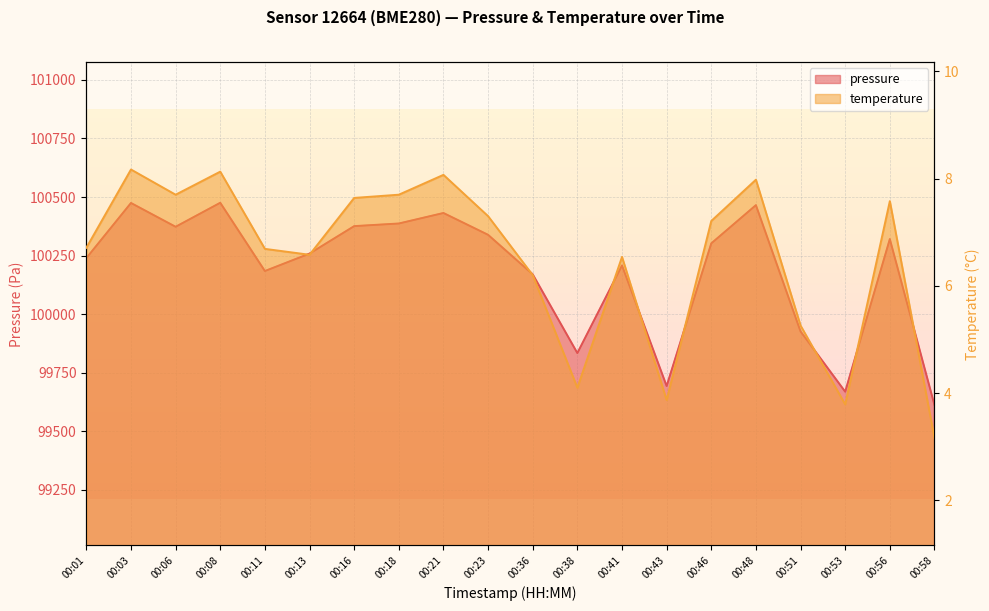

How many data points does each series have?

20